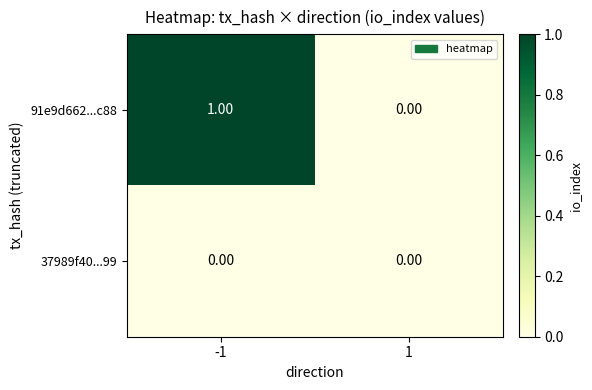

Which series changed the most between -1 and 1?

91e9d662...c88